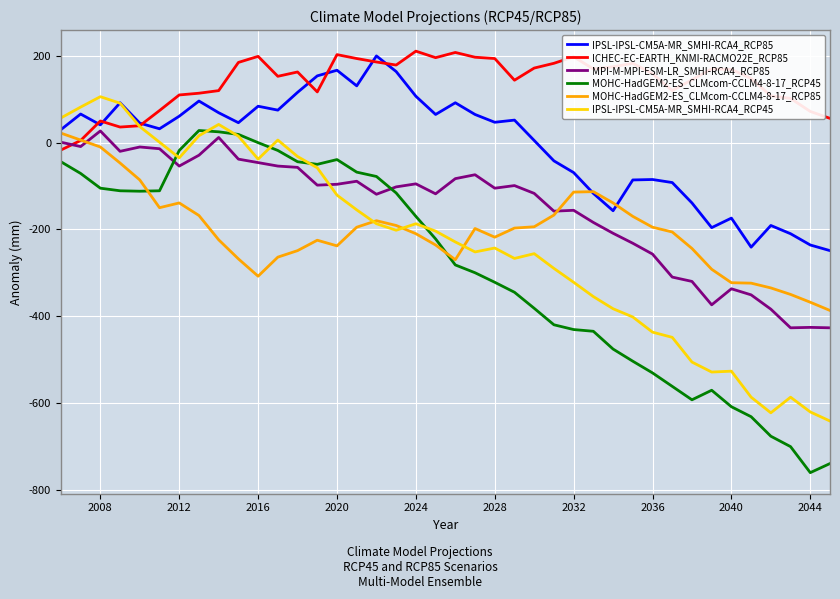

Which series ends up on top after the final intersection of IPSL-IPSL-CM5A-MR_SMHI-RCA4_RCP45 and IPSL-IPSL-CM5A-MR_SMHI-RCA4_RCP85?

IPSL-IPSL-CM5A-MR_SMHI-RCA4_RCP85